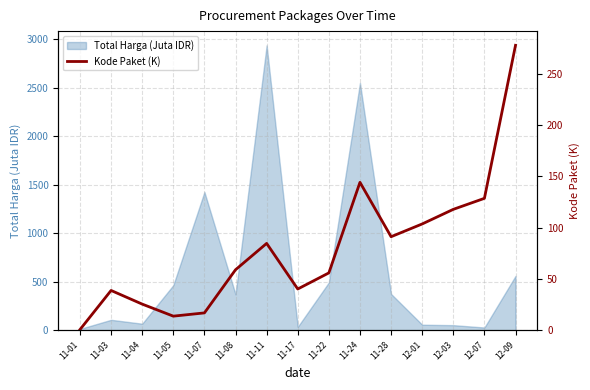

Where is the first local maximum?

11-03